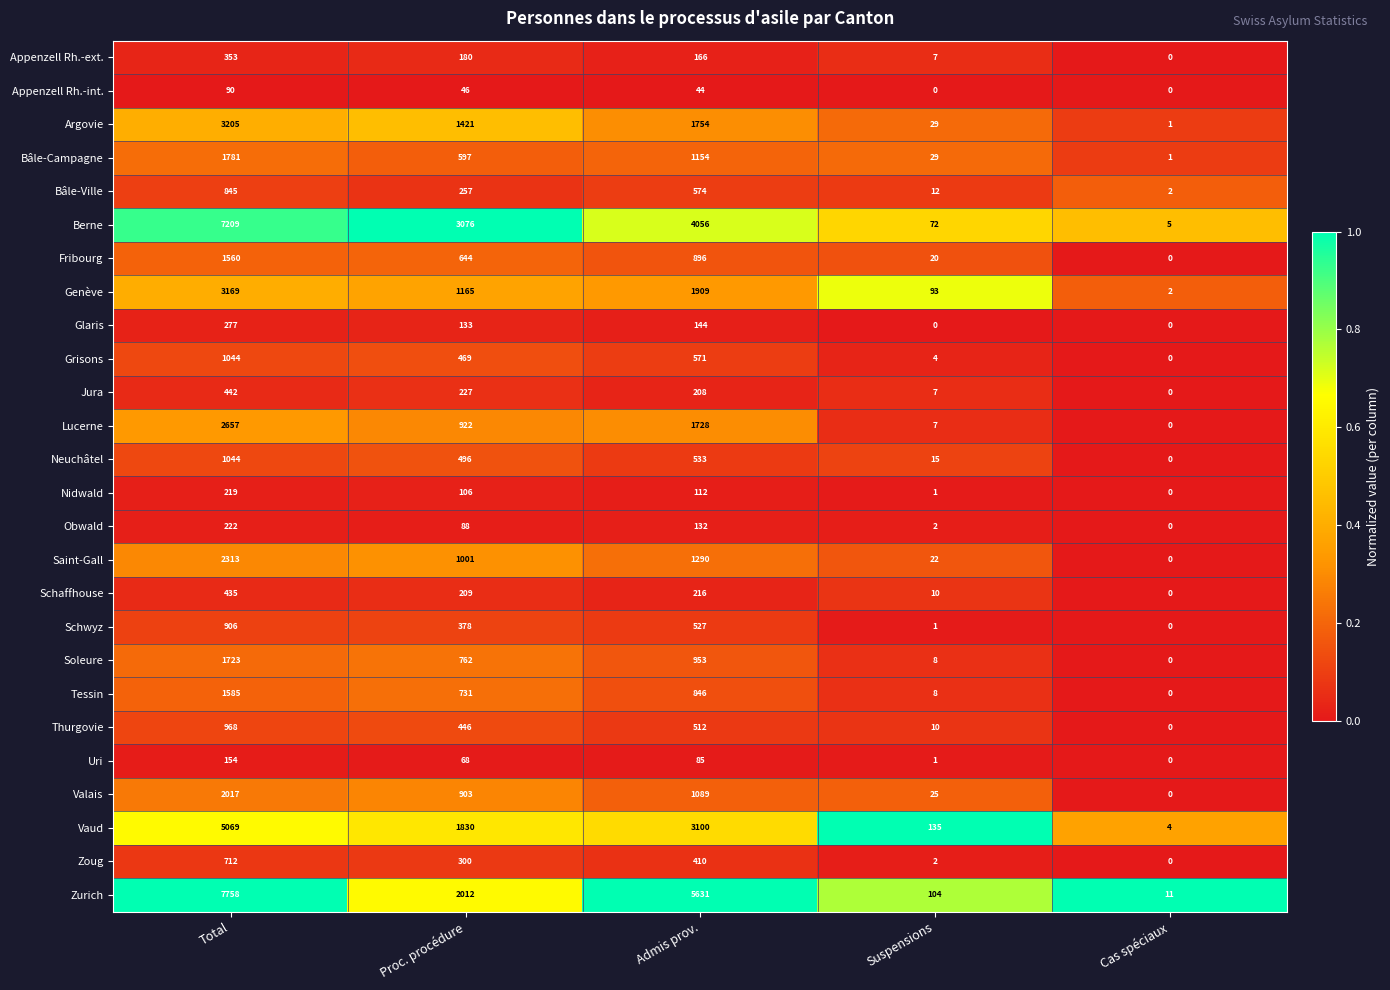

What is the highest value of the Appenzell Rh.-int. series?

90